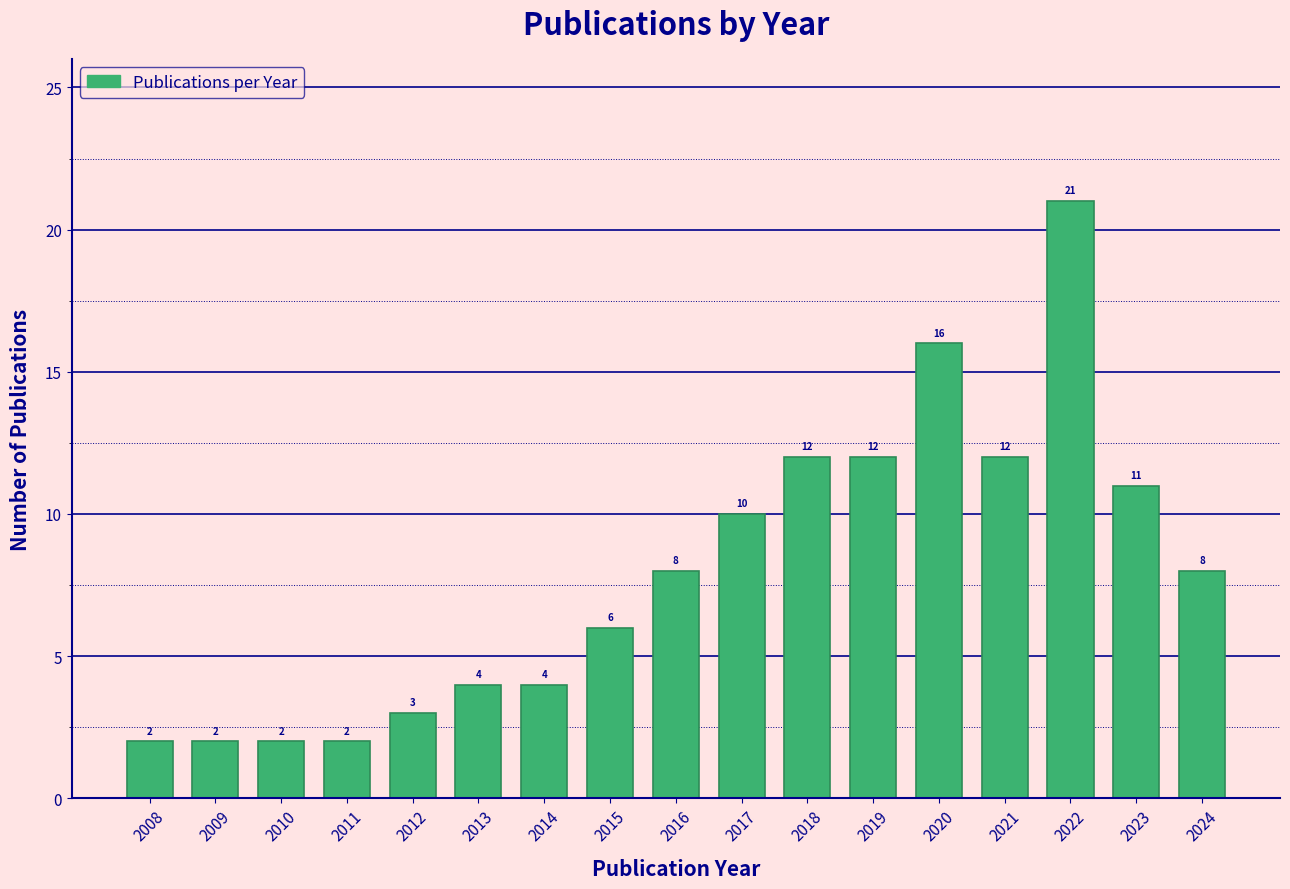

Reading left to right, list all the values displayed in this chart.

2008=2	2009=2	2010=2	2011=2	2012=3	2013=4	2014=4	2015=6	2016=8	2017=10	2018=12	2019=12	2020=16	2021=12	2022=21	2023=11	2024=8